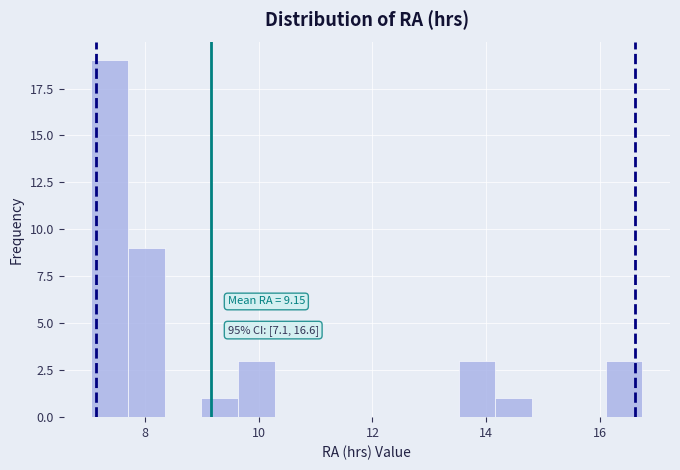

Around what value on the x-axis is the tallest bar? Give the approximate position of its centre, as read against the axis.

7.4